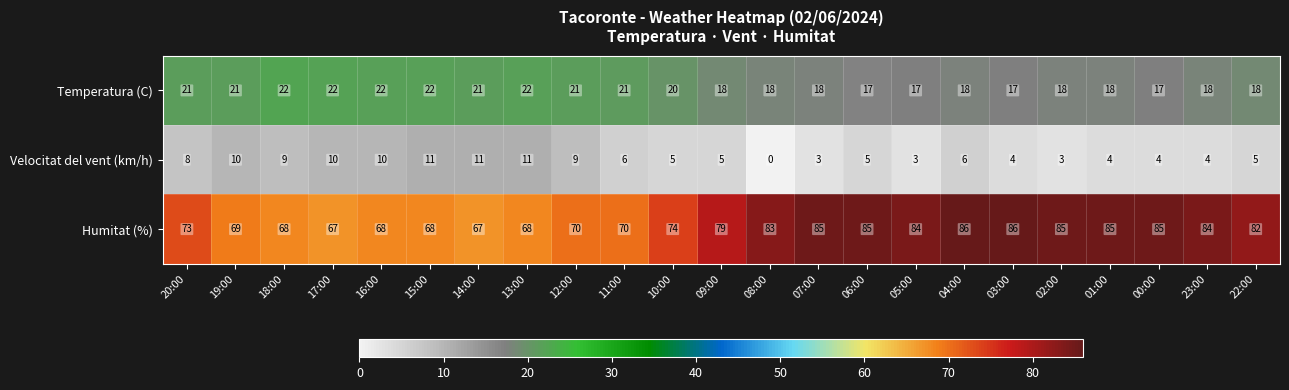

Rank the series by their maximum value, from lowest to highest.

Velocitat del vent (km/h), Temperatura (C), Humitat (%)